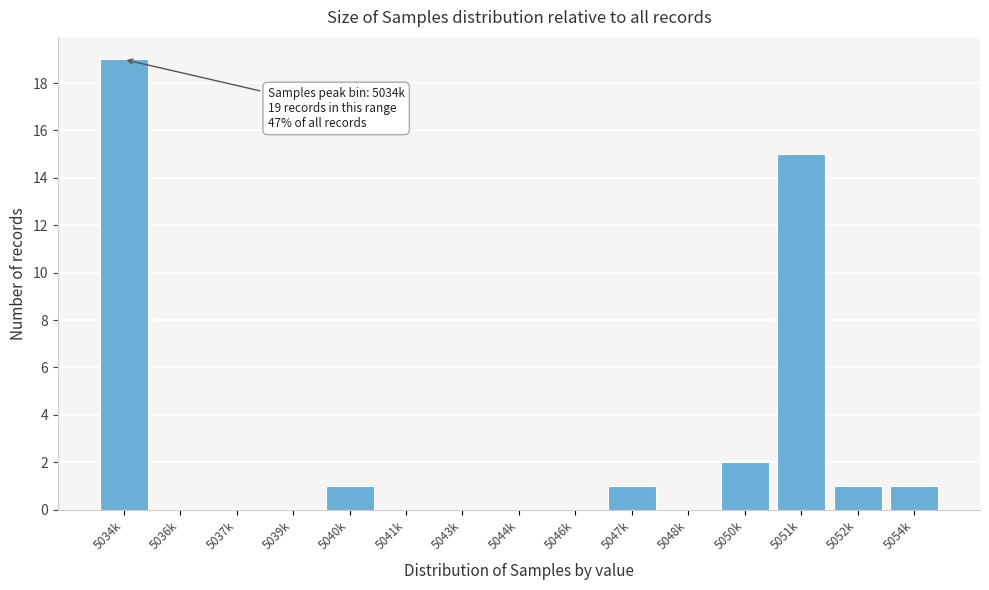

Reading left to right, what are all the values shown in this chart?

5034k=19	5036k=0	5037k=0	5039k=0	5040k=1	5041k=0	5043k=0	5044k=0	5046k=0	5047k=1	5048k=0	5050k=2	5051k=15	5052k=1	5054k=1